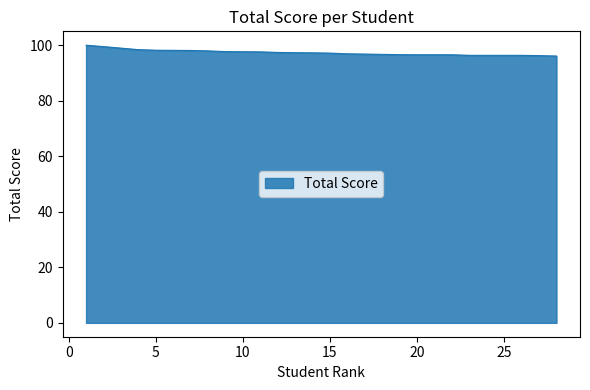

What is the minimum value shown in the chart?

96.2